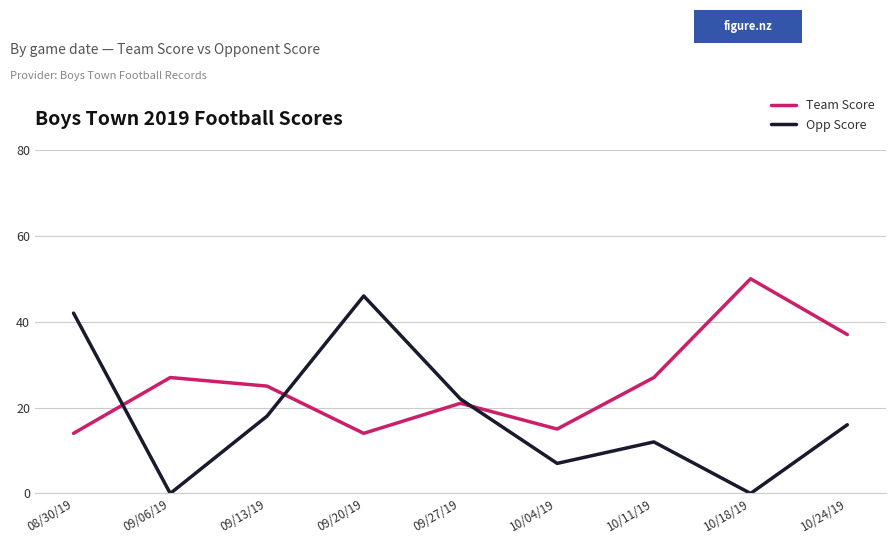

Does the chart have visible grid lines?

Yes